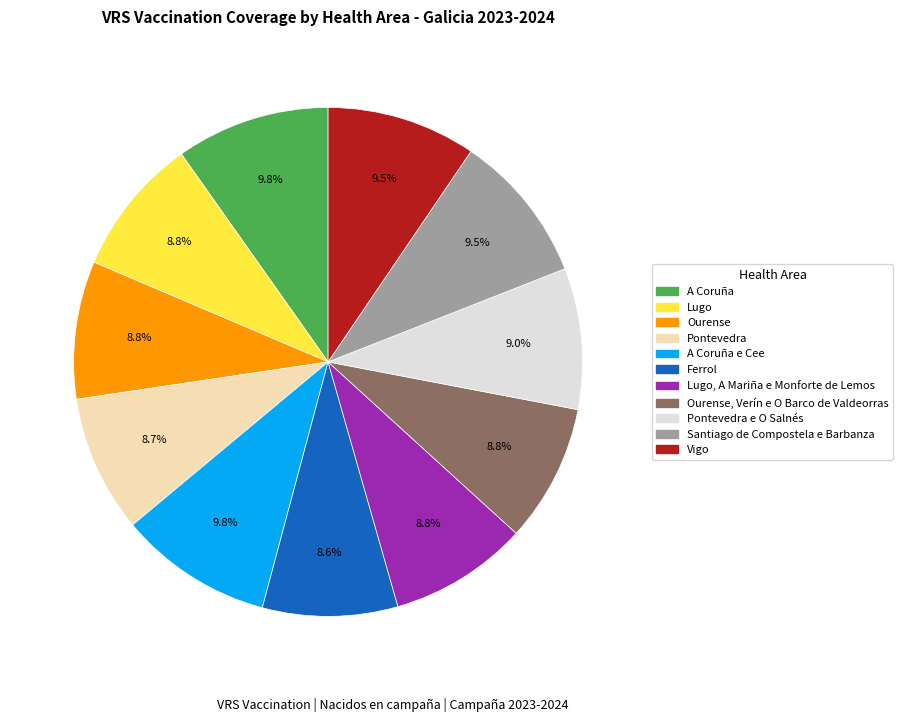

Does any single category account for the majority?

No